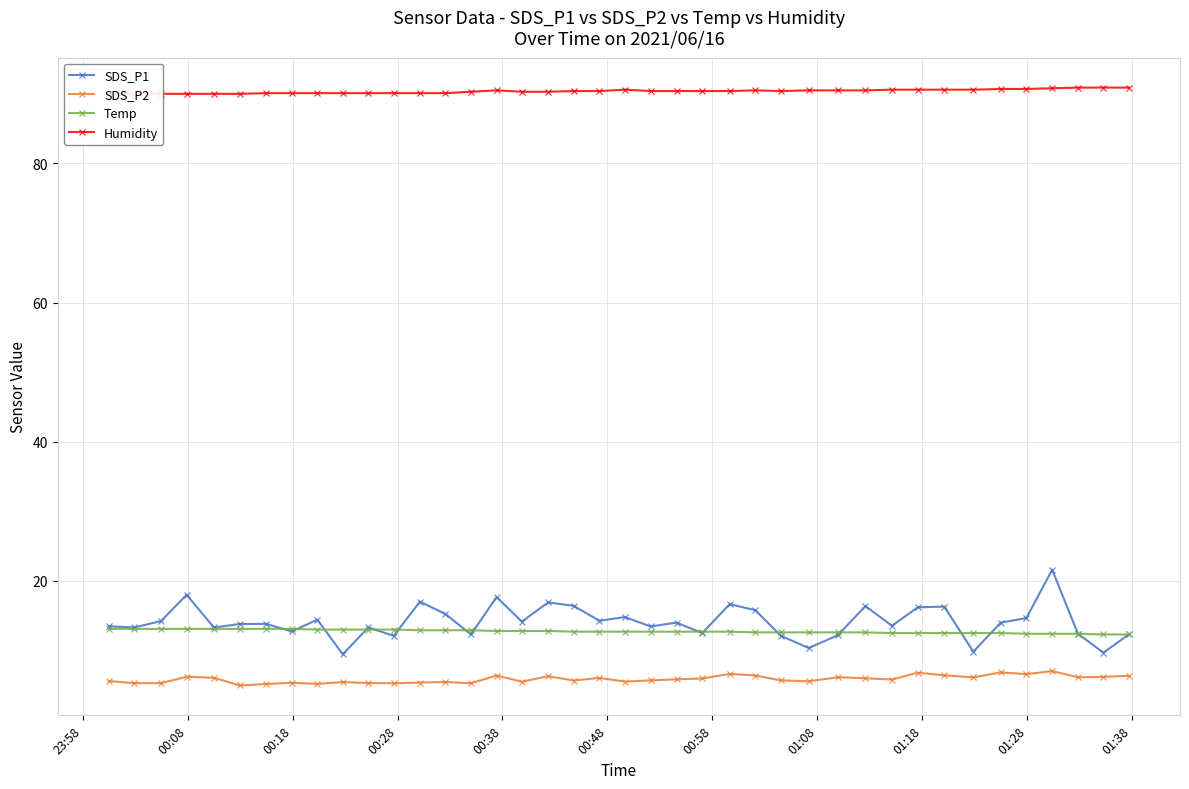

What is the value of the SDS_P2 point at the 2nd from the left?

5.3